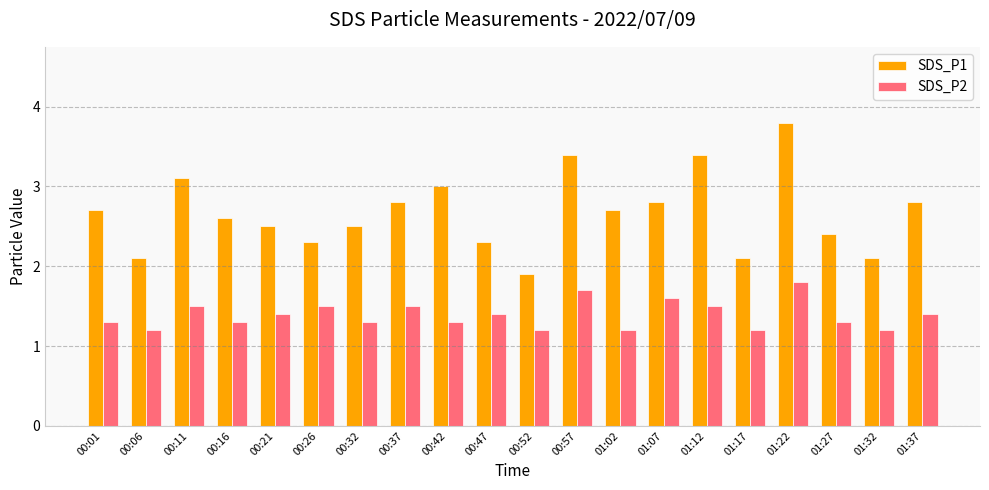

How many categories are shown in the chart?

20